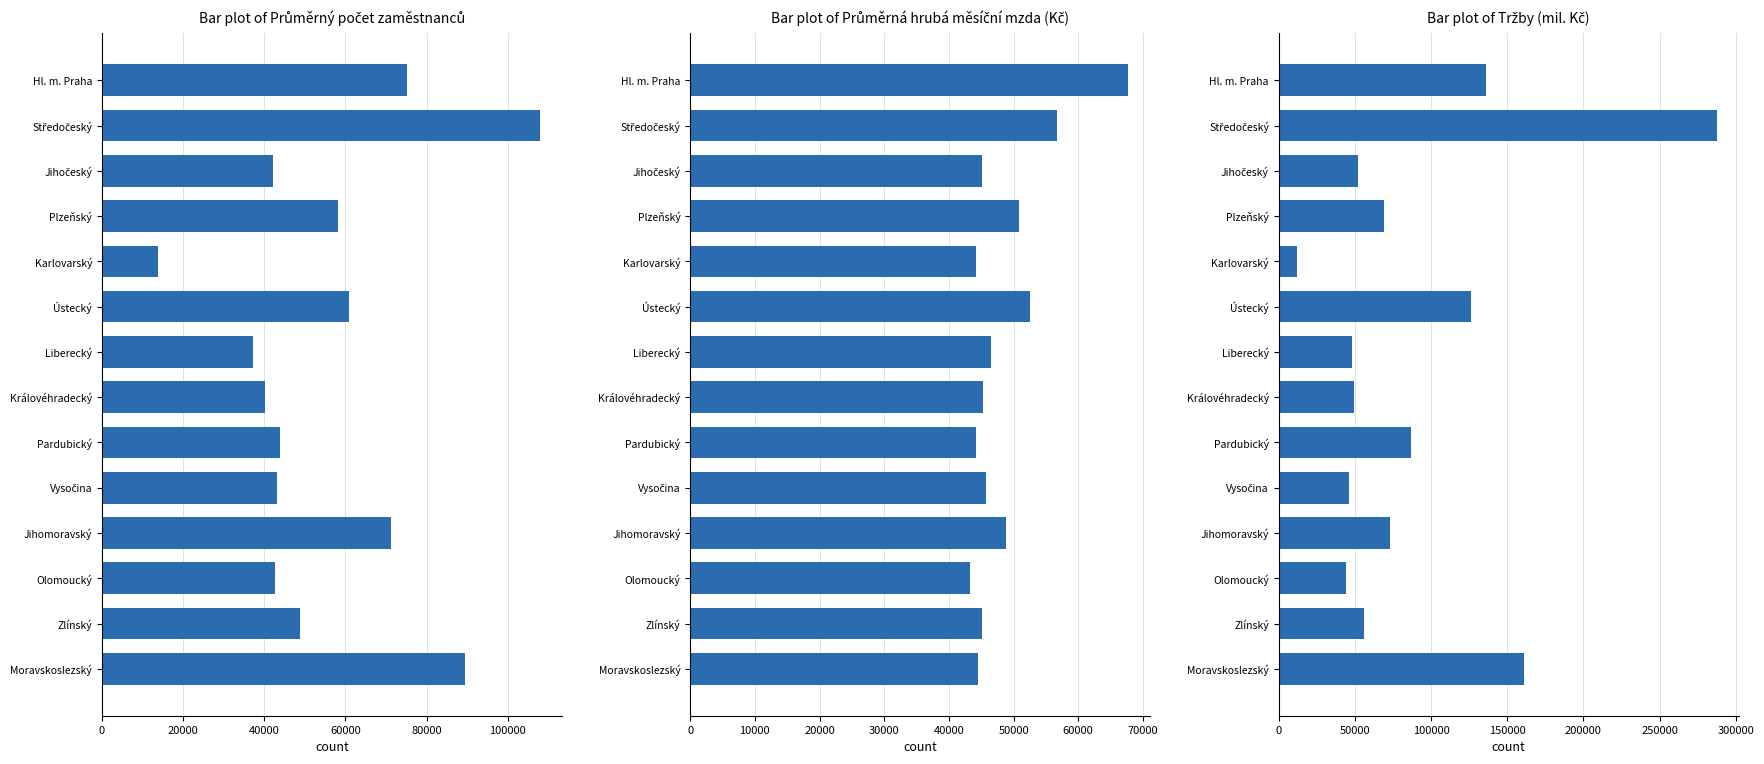

What position from the right is Královéhradecký?

7